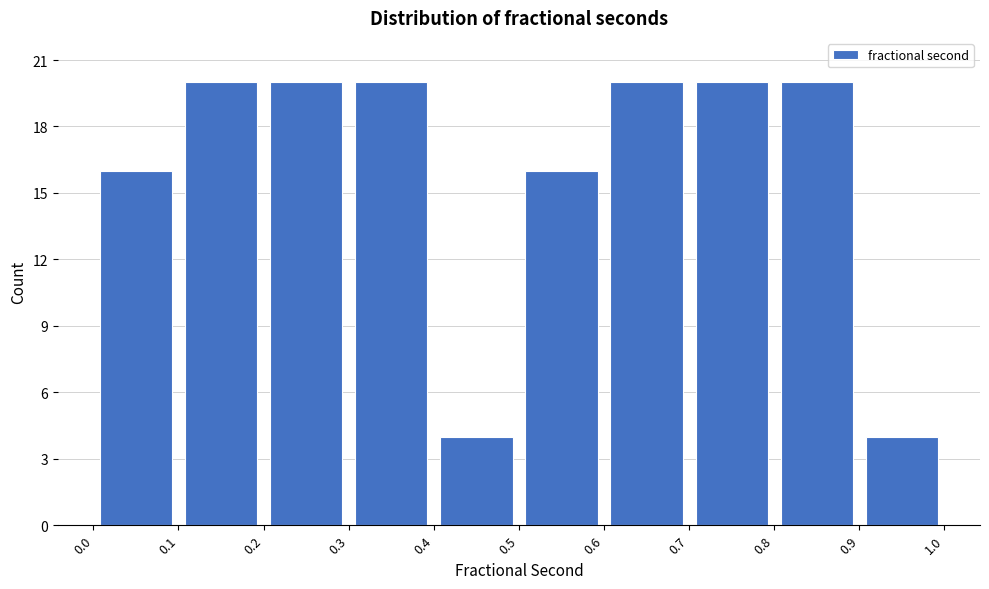

What is the height of the bar covering 0.5 to 0.6 on the x-axis? The values are not printed on the chart, so give them approximately, as read against the axis.

16